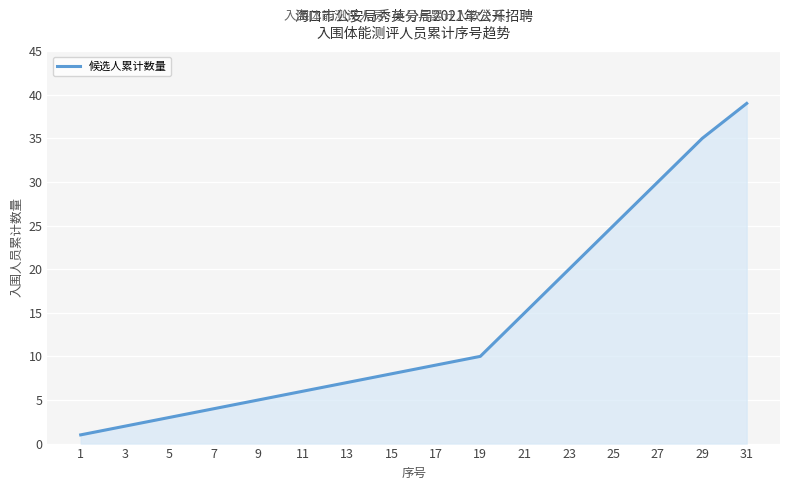

What is the approximate value at 19, to the nearest 10?

10